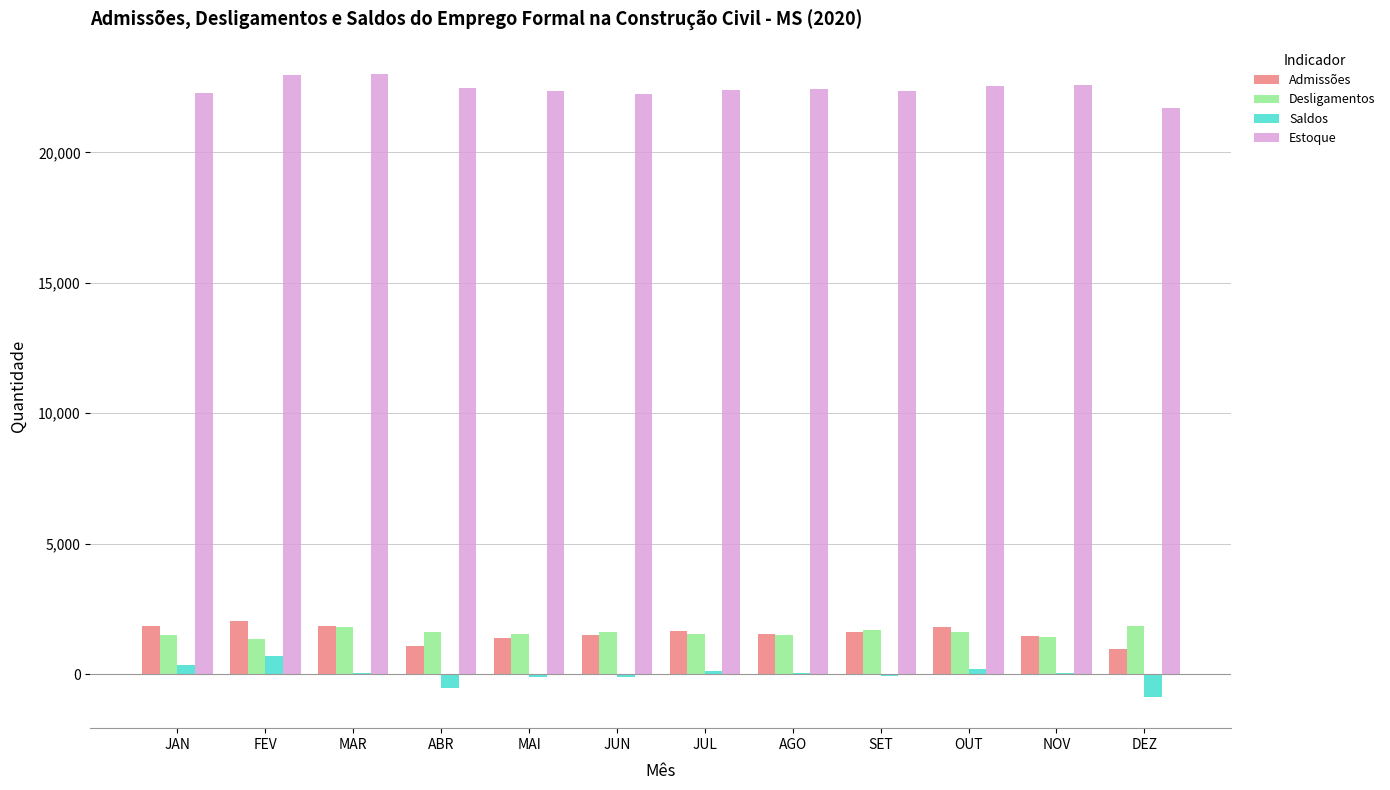

Which series has the largest total across all categories?

Estoque